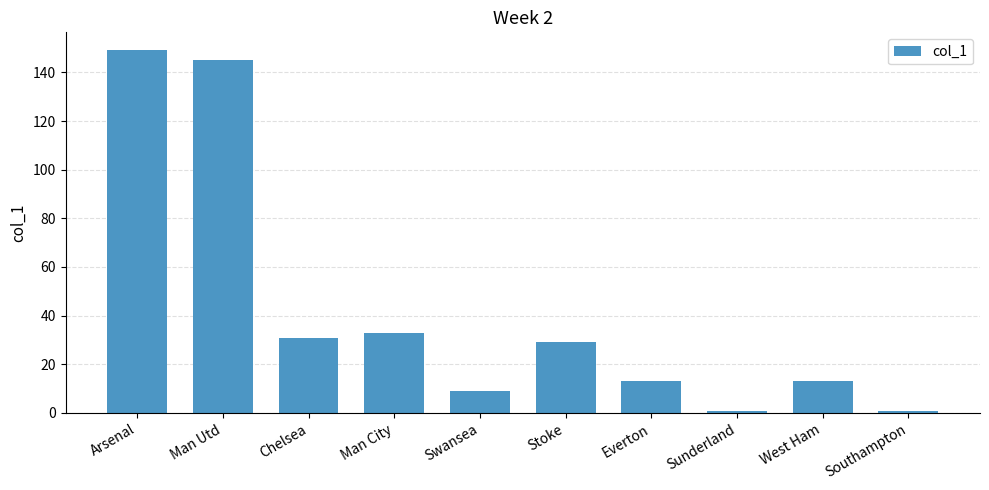

What is the value of the 6th bar from the left?

29